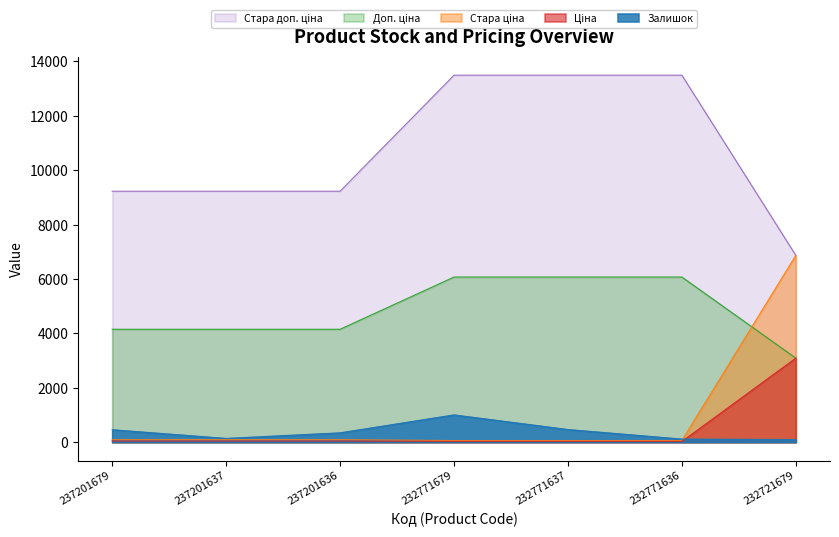

What is the average value of the Стара доп. ціна series?

10718.6